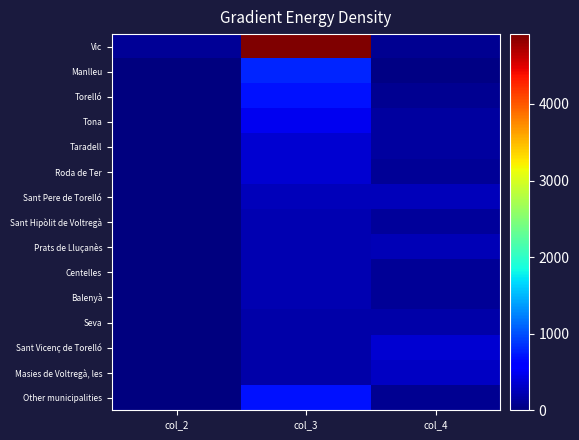

What is the minimum value shown in the chart?

4